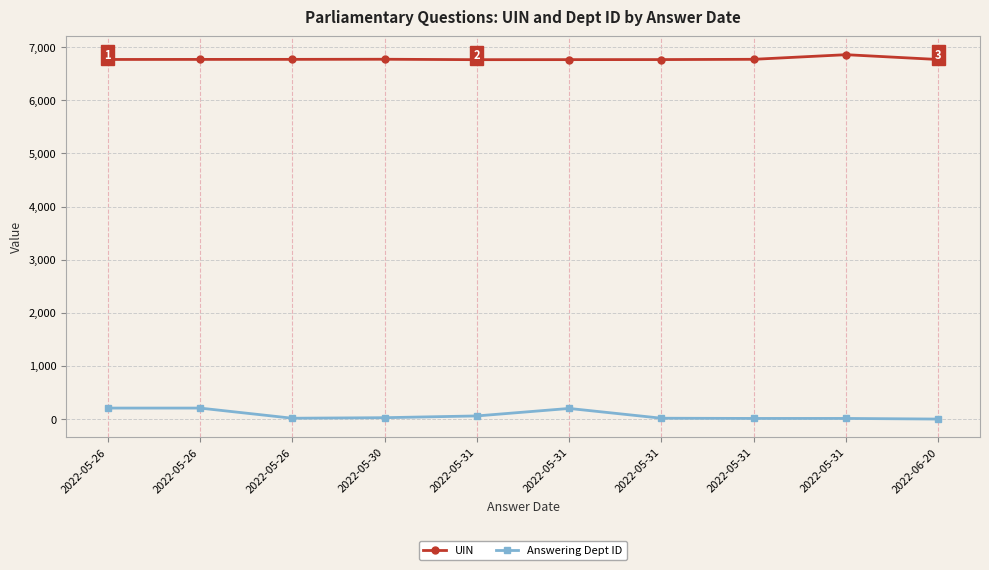

Which series has the largest range (max minus min)?

Answering Dept ID